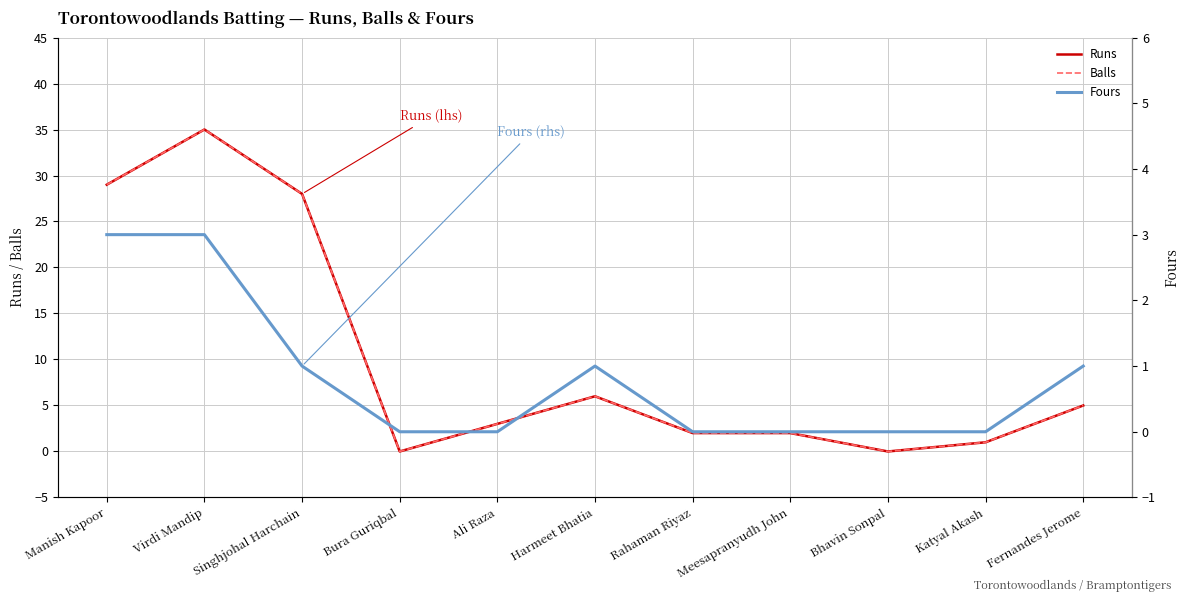

Reading right to left, list all the values displayed in this chart.

Runs: 5	1	0	2	2	6	3	0	28	35	29
Balls: 5	1	0	2	2	6	3	0	28	35	29
Fours: 1	0	0	0	0	1	0	0	1	3	3